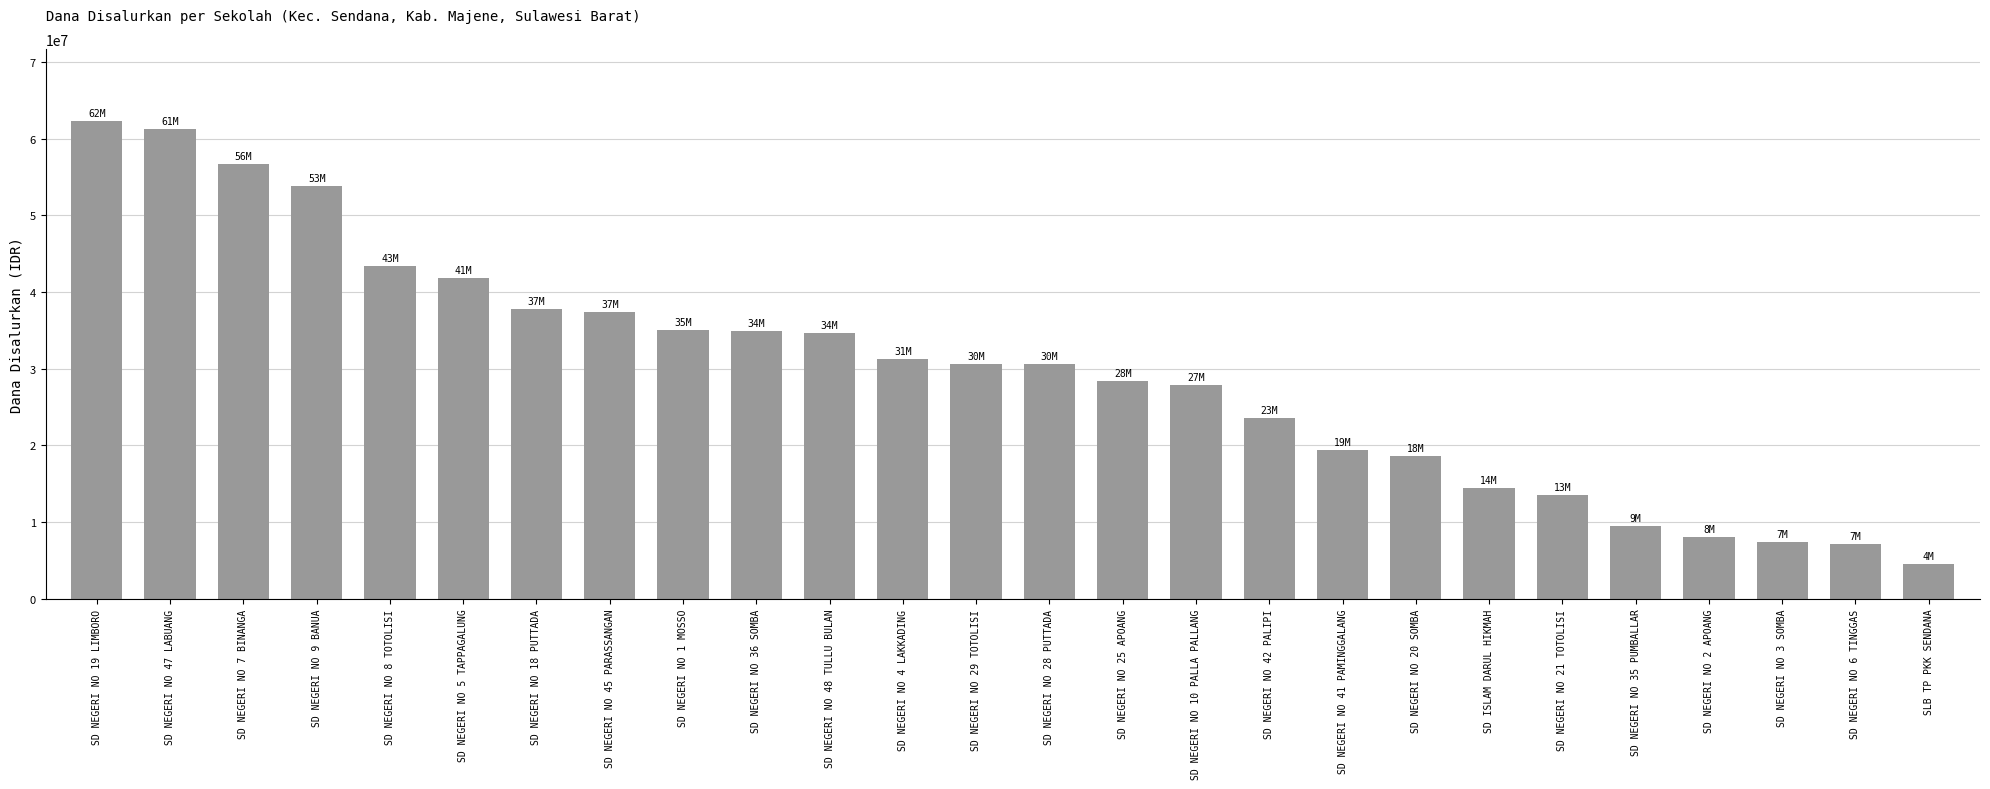

What is the maximum value shown in the chart?

62325000